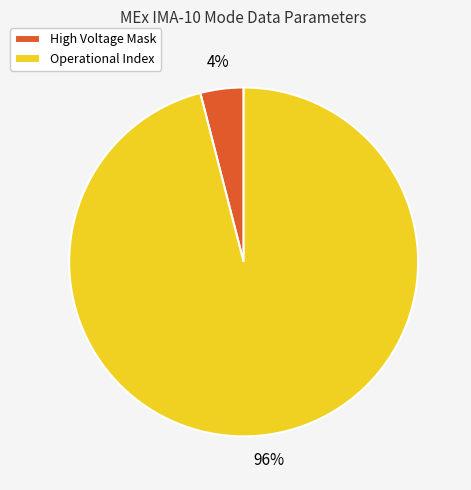

Is there any slice that represents more than half of the pie?

Yes